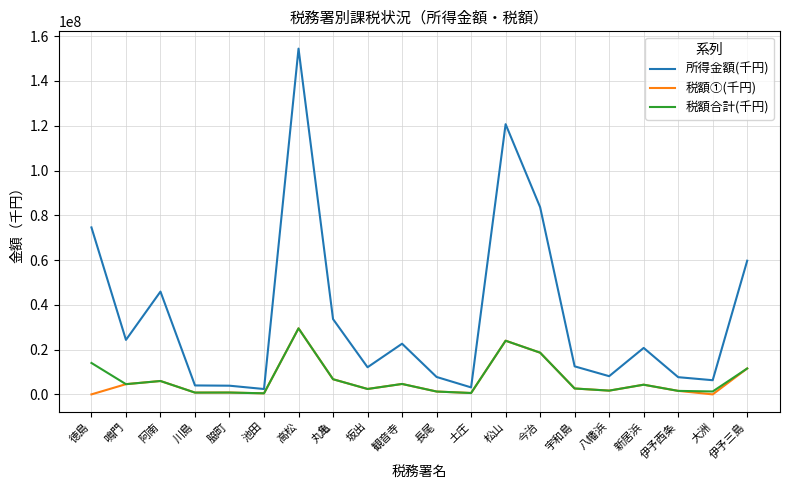

Does the chart have visible grid lines?

Yes